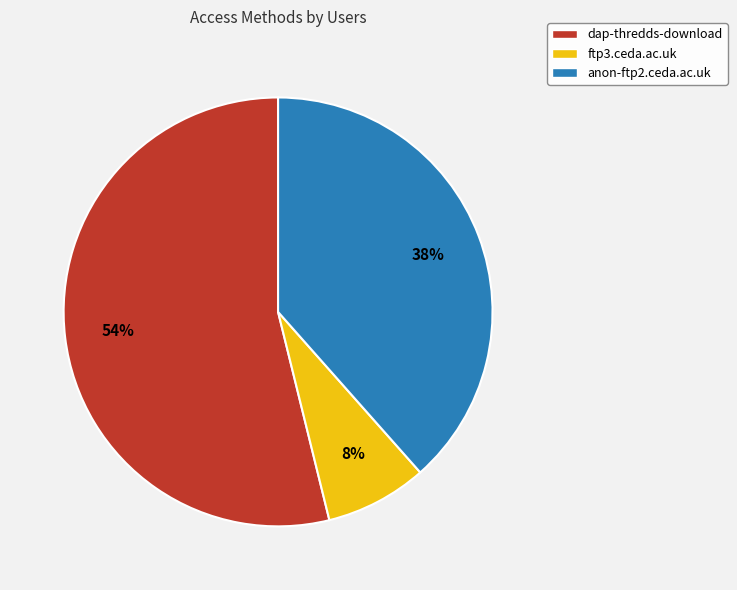

To the nearest percent, what is the average slice percentage?

33%